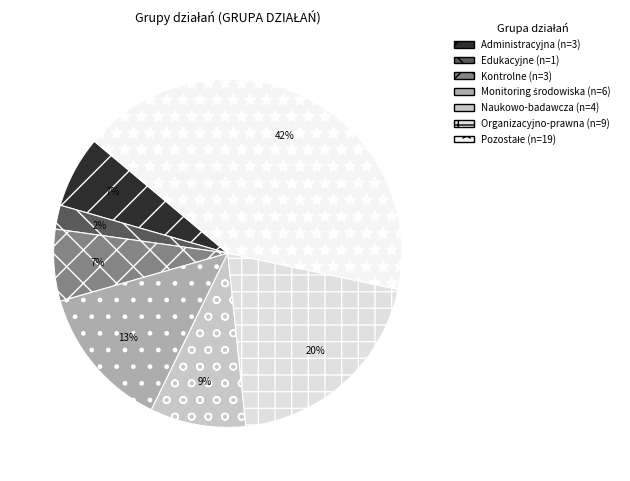

How much of the chart is everything except Administracyjna?

93.3%